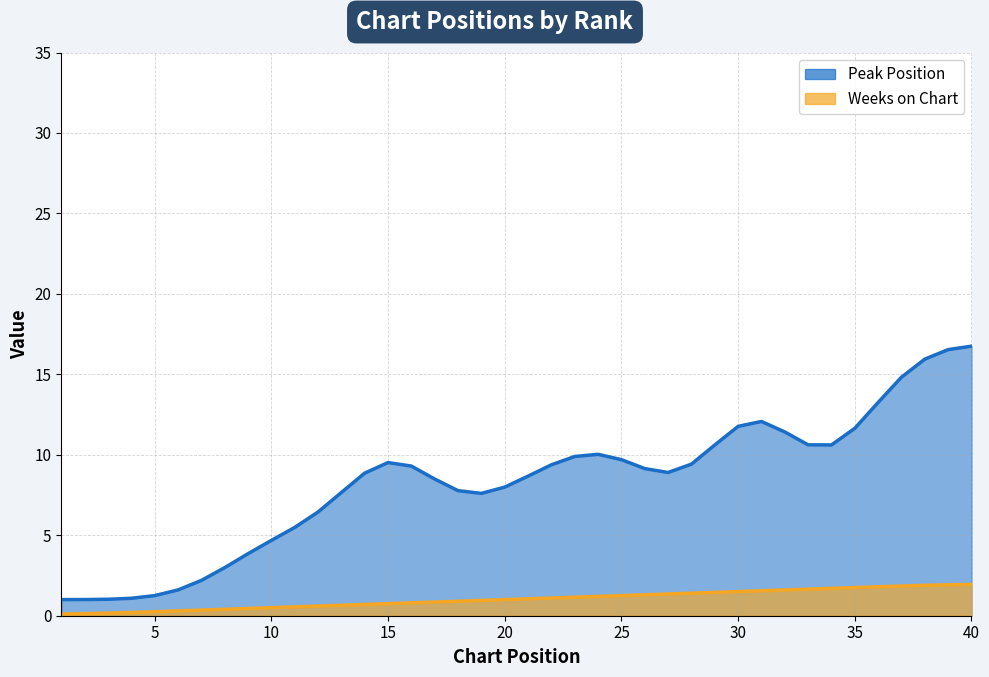

Which series has the largest range (max minus min)?

Peak Position